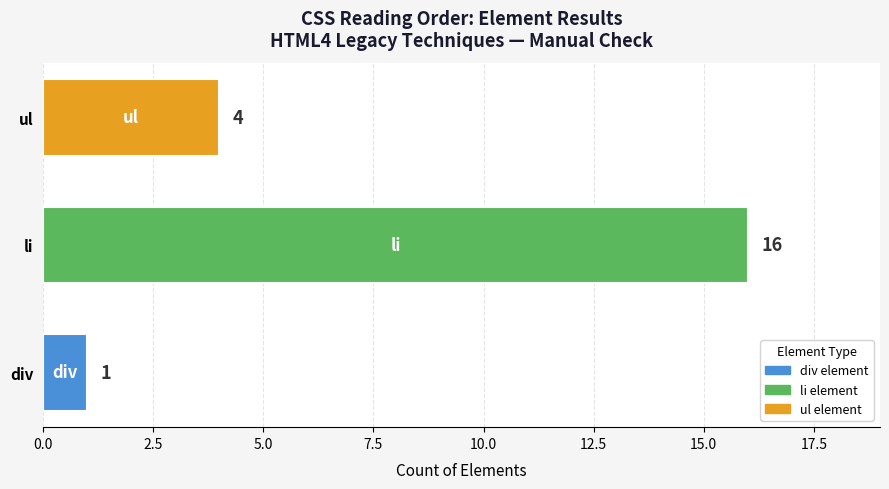

True or false: the data shows 1 at div.

True